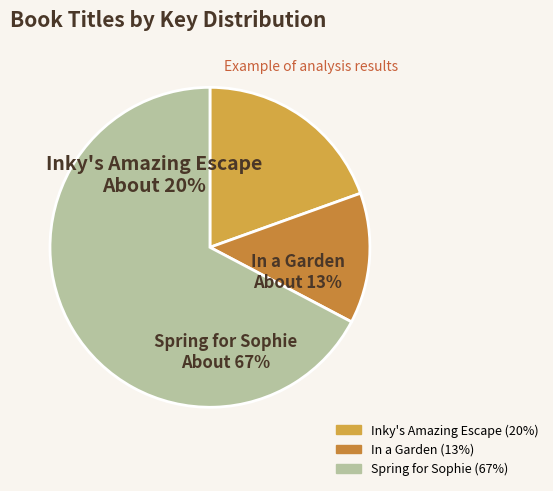

To the nearest percent, what is the difference between the Spring for Sophie and Inky's Amazing Escape slice percentages?

48%